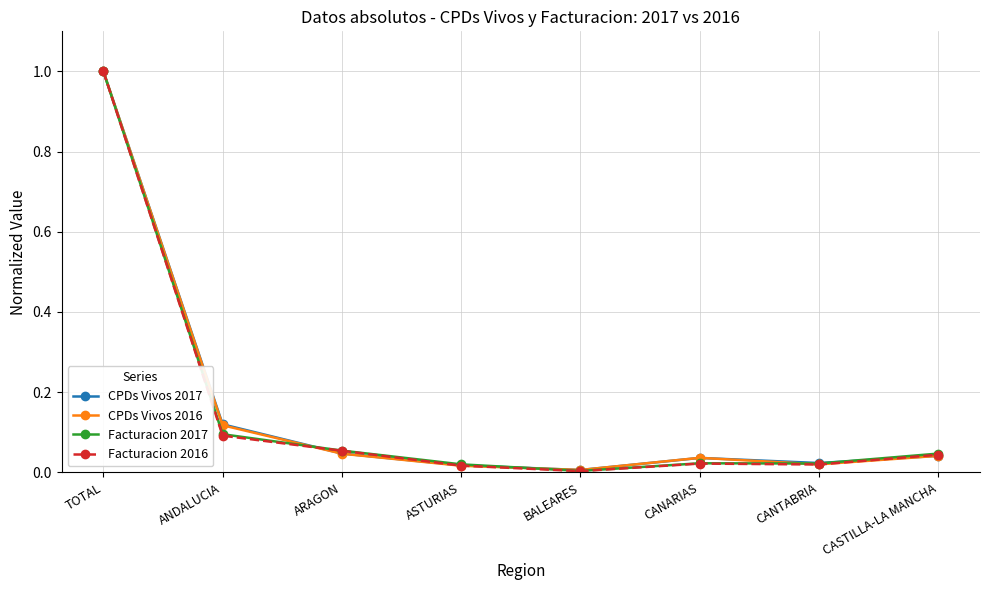

At which category is the sum across all series the highest?

TOTAL